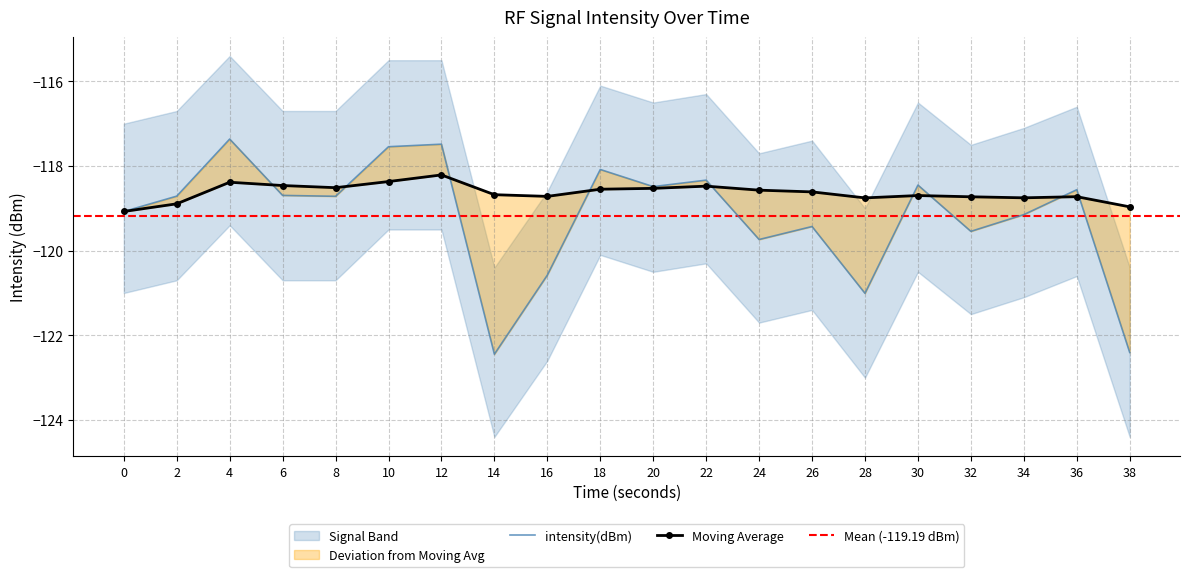

At which category does the chart reach its peak across all series?

4